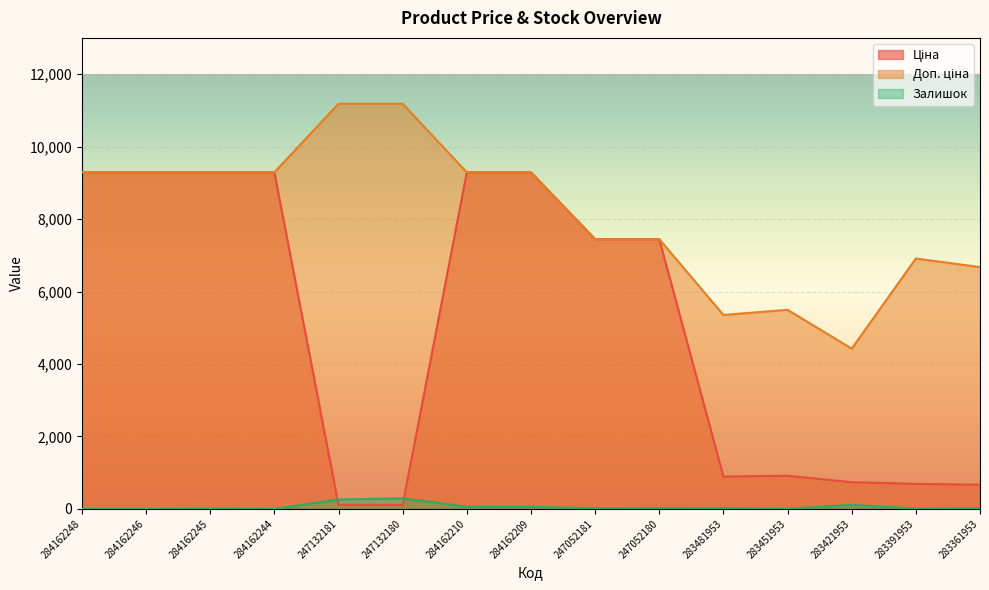

Reading left to right, transcribe all the data shown in this chart.

Ціна: 284162248=9290.5	284162246=9290.5	284162245=9290.5	284162244=9290.5	247132181=111.8	247132180=111.8	284162210=9290.5	284162209=9290.5	247052181=7444.6	247052180=7444.6	283481953=892.2	283451953=915.8	283421953=737.2	283391953=691.0	283361953=667.4
Доп. ціна: 284162248=9290.5	284162246=9290.5	284162245=9290.5	284162244=9290.5	247132181=11182.0	247132180=11182.0	284162210=9290.5	284162209=9290.5	247052181=7444.6	247052180=7444.6	283481953=5353.1	283451953=5495.0	283421953=4423.0	283391953=6910.3	283361953=6673.6
Залишок: 284162248=0.0	284162246=0.0	284162245=8.0	284162244=0.0	247132181=260.0	247132180=290.0	284162210=62.0	284162209=56.0	247052181=20.0	247052180=21.0	283481953=24.0	283451953=2.0	283421953=113.0	283391953=8.0	283361953=19.0